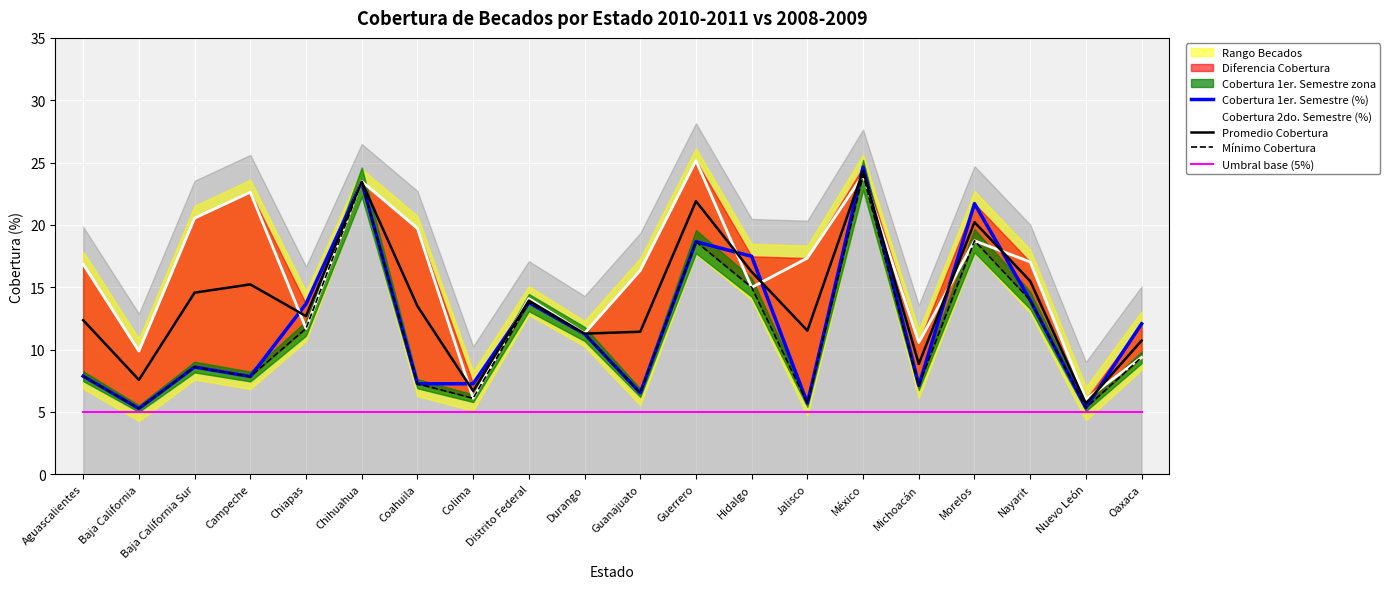

Reading left to right, list all the values displayed in this chart.

Cobertura 1er. Semestre (%): Aguascalientes=7.9	Baja California=5.3	Baja California Sur=8.6	Campeche=7.8	Chiapas=13.7	Chihuahua=23.4	Coahuila=7.3	Colima=7.3	Distrito Federal=13.8	Durango=11.3	Guanajuato=6.5	Guerrero=18.7	Hidalgo=17.5	Jalisco=5.7	México=24.6	Michoacán=7.1	Morelos=21.7	Nayarit=14.0	Nuevo León=5.3	Oaxaca=12.1
Cobertura 2do. Semestre (%): Aguascalientes=16.9	Baja California=9.9	Baja California Sur=20.5	Campeche=22.6	Chiapas=11.7	Chihuahua=23.5	Coahuila=19.7	Colima=6.1	Distrito Federal=14.1	Durango=11.3	Guanajuato=16.3	Guerrero=25.1	Hidalgo=15.0	Jalisco=17.3	México=24.0	Michoacán=10.6	Morelos=18.7	Nayarit=17.0	Nuevo León=6.0	Oaxaca=9.4
Promedio Cobertura: Aguascalientes=12.4	Baja California=7.6	Baja California Sur=14.6	Campeche=15.2	Chiapas=12.7	Chihuahua=23.5	Coahuila=13.5	Colima=6.7	Distrito Federal=13.9	Durango=11.3	Guanajuato=11.4	Guerrero=21.9	Hidalgo=16.2	Jalisco=11.5	México=24.3	Michoacán=8.8	Morelos=20.2	Nayarit=15.5	Nuevo León=5.7	Oaxaca=10.7
Mínimo Cobertura: Aguascalientes=7.9	Baja California=5.3	Baja California Sur=8.6	Campeche=7.8	Chiapas=11.7	Chihuahua=23.4	Coahuila=7.3	Colima=6.1	Distrito Federal=13.8	Durango=11.3	Guanajuato=6.5	Guerrero=18.7	Hidalgo=15.0	Jalisco=5.7	México=24.0	Michoacán=7.1	Morelos=18.7	Nayarit=14.0	Nuevo León=5.3	Oaxaca=9.4
Umbral base (5%): Aguascalientes=5.0	Baja California=5.0	Baja California Sur=5.0	Campeche=5.0	Chiapas=5.0	Chihuahua=5.0	Coahuila=5.0	Colima=5.0	Distrito Federal=5.0	Durango=5.0	Guanajuato=5.0	Guerrero=5.0	Hidalgo=5.0	Jalisco=5.0	México=5.0	Michoacán=5.0	Morelos=5.0	Nayarit=5.0	Nuevo León=5.0	Oaxaca=5.0